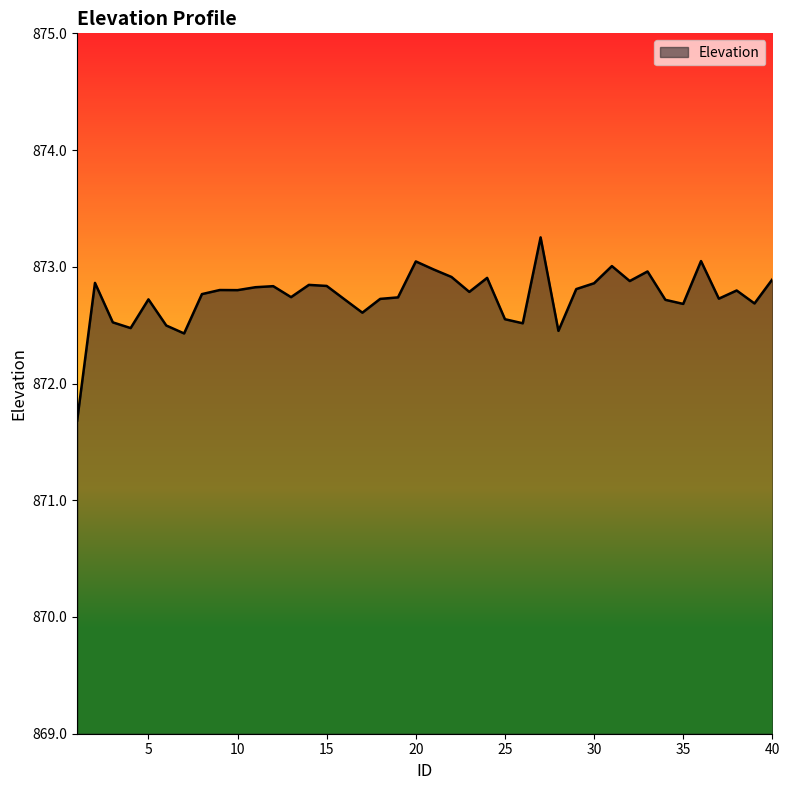

What is the minimum value shown in the chart?

871.7